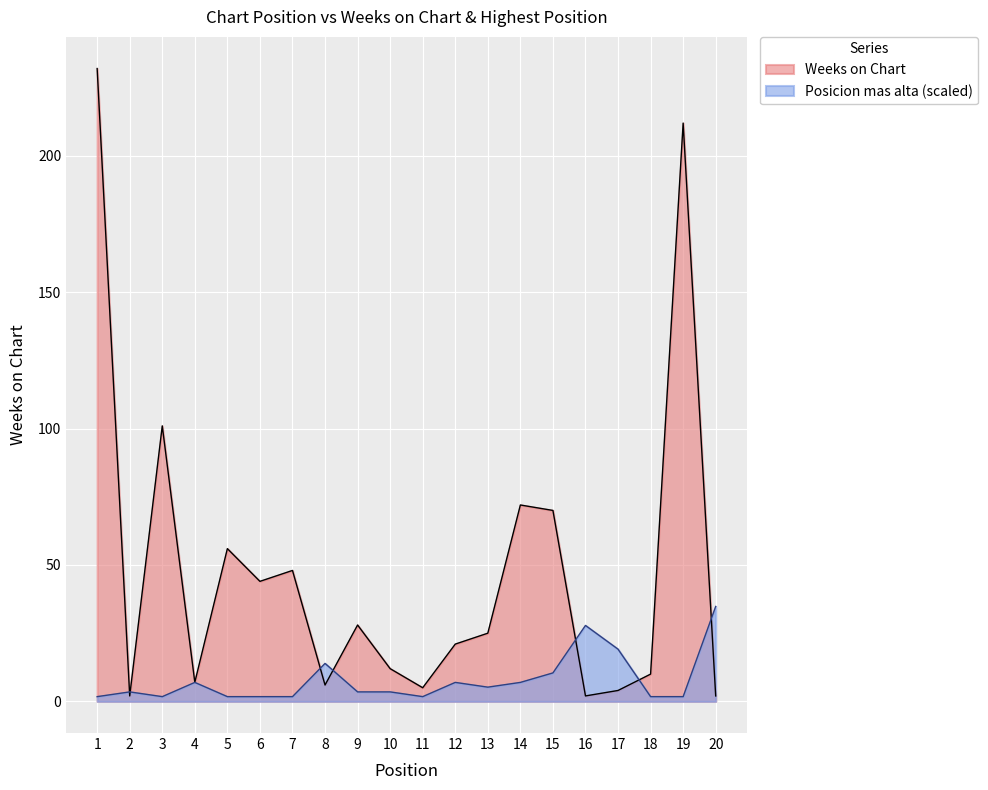

True or false: Weeks on Chart has a value of 6.0 at 8.

True